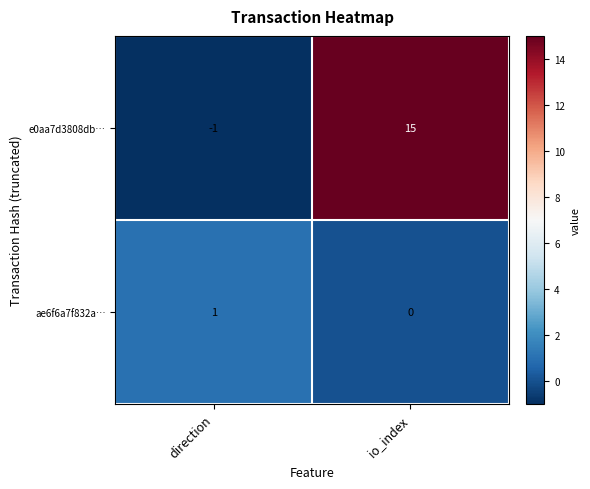

What is the minimum value shown in the chart?

-1